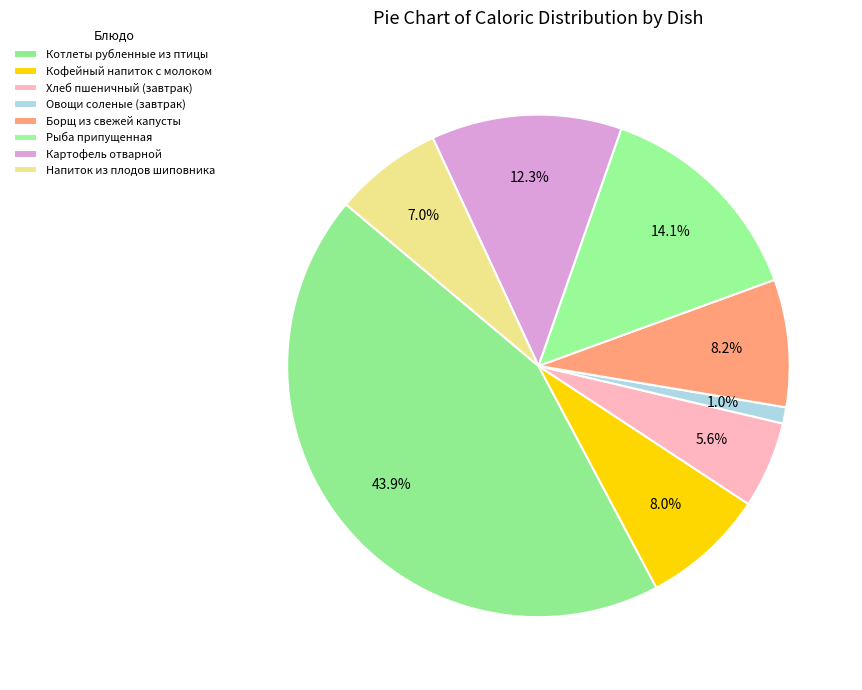

Count the number of slices in the pie.

8